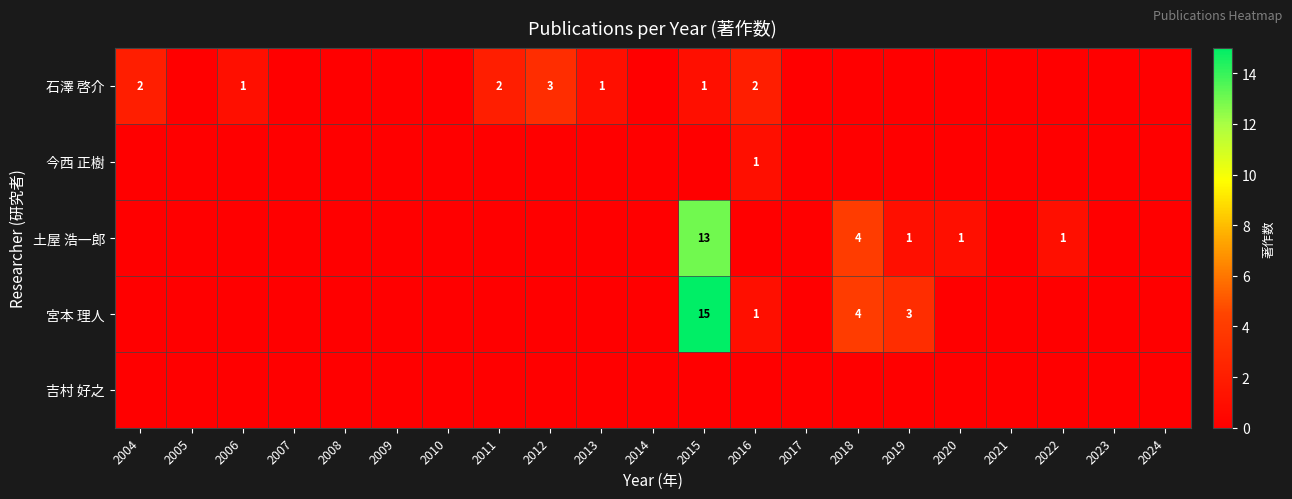

Is it true that 石澤 啓介 equals 1 at 2015?

True